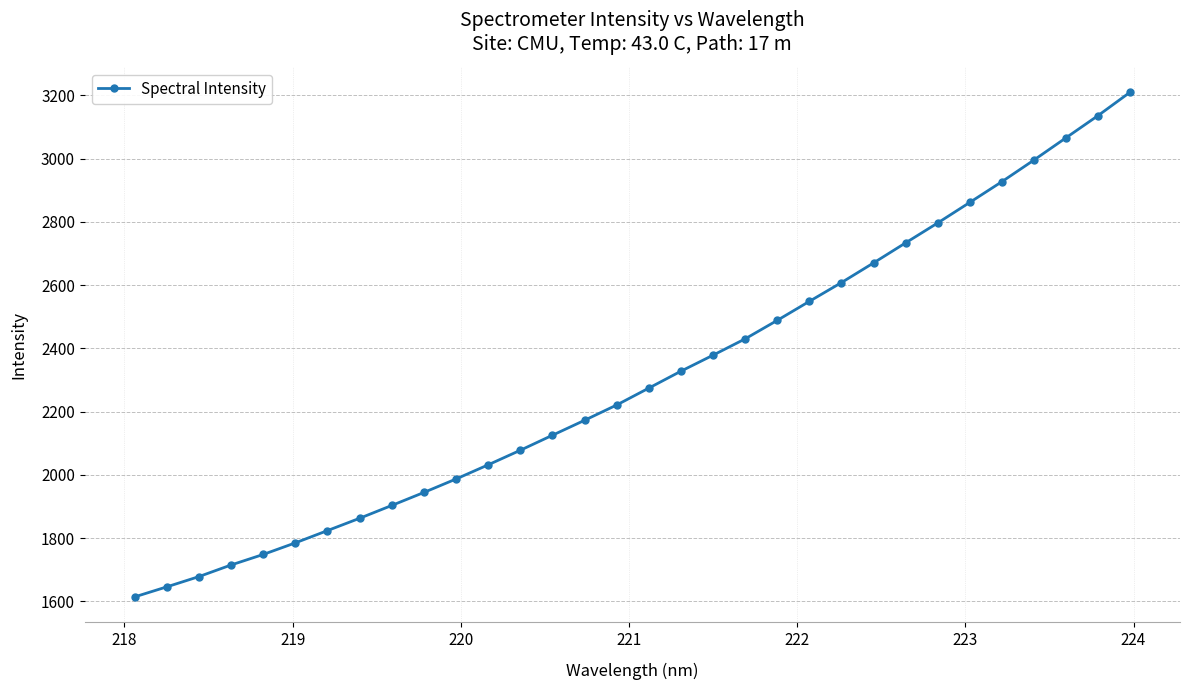

What is the difference between the maximum and minimum values?

1596.4